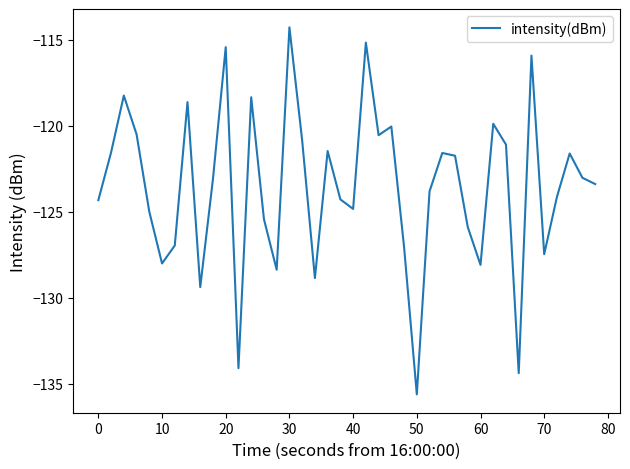

What is the smallest value displayed?

-135.6